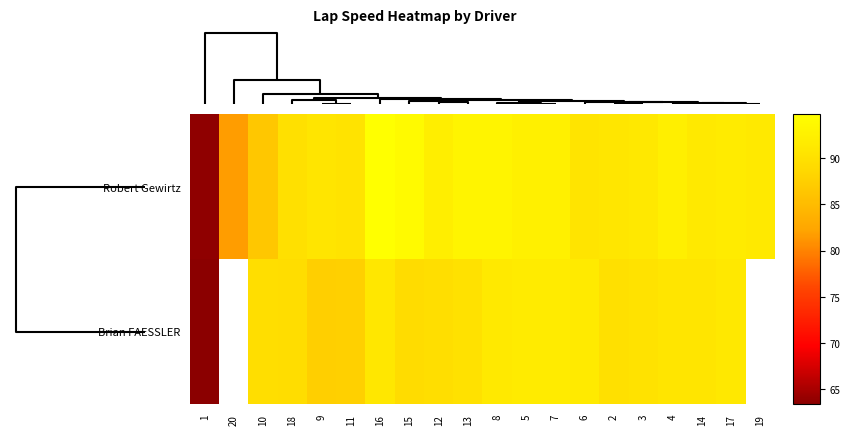

Which series has the largest total across all categories?

Robert Gewirtz